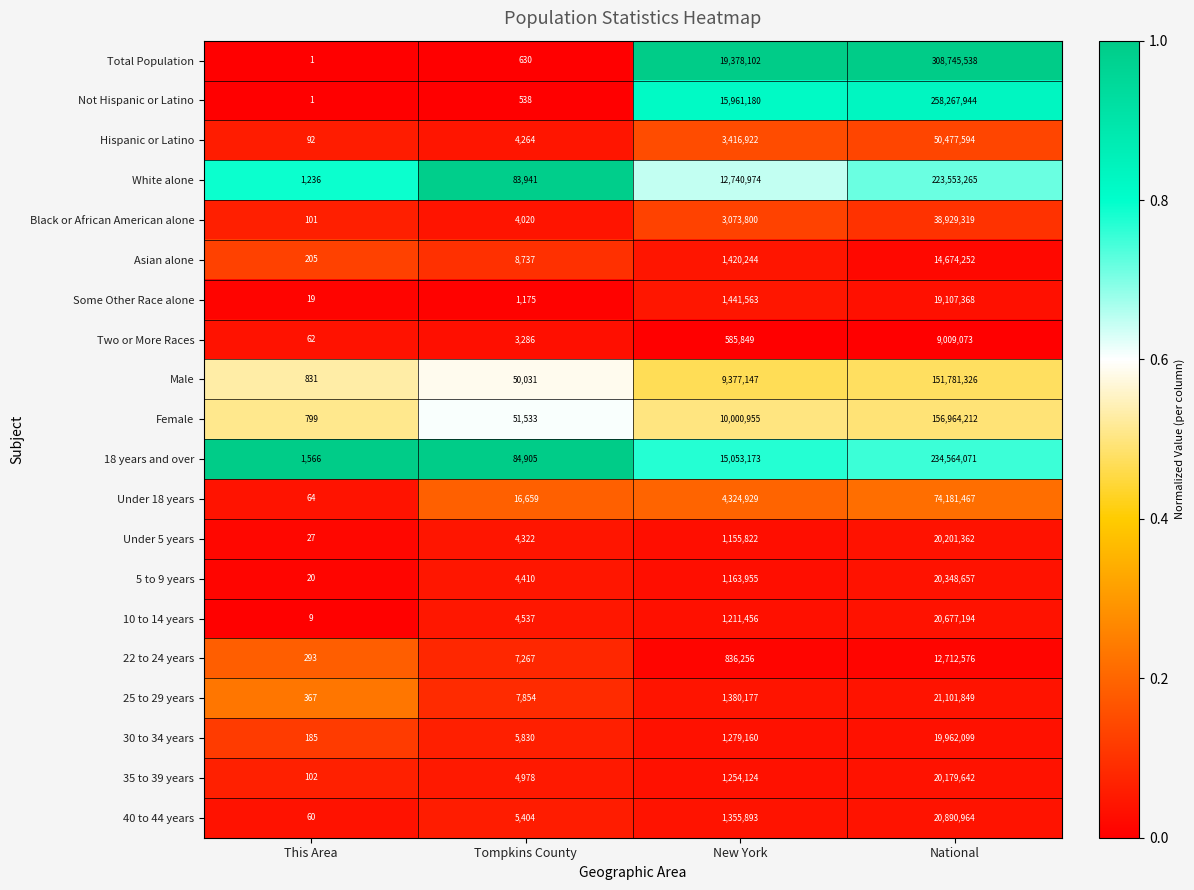

Rank the series by their maximum value, from highest to lowest.

Total Population, Not Hispanic or Latino, 18 years and over, White alone, Female, Male, Under 18 years, Hispanic or Latino, Black or African American alone, 25 to 29 years, 40 to 44 years, 10 to 14 years, 5 to 9 years, Under 5 years, 35 to 39 years, 30 to 34 years, Some Other Race alone, Asian alone, 22 to 24 years, Two or More Races